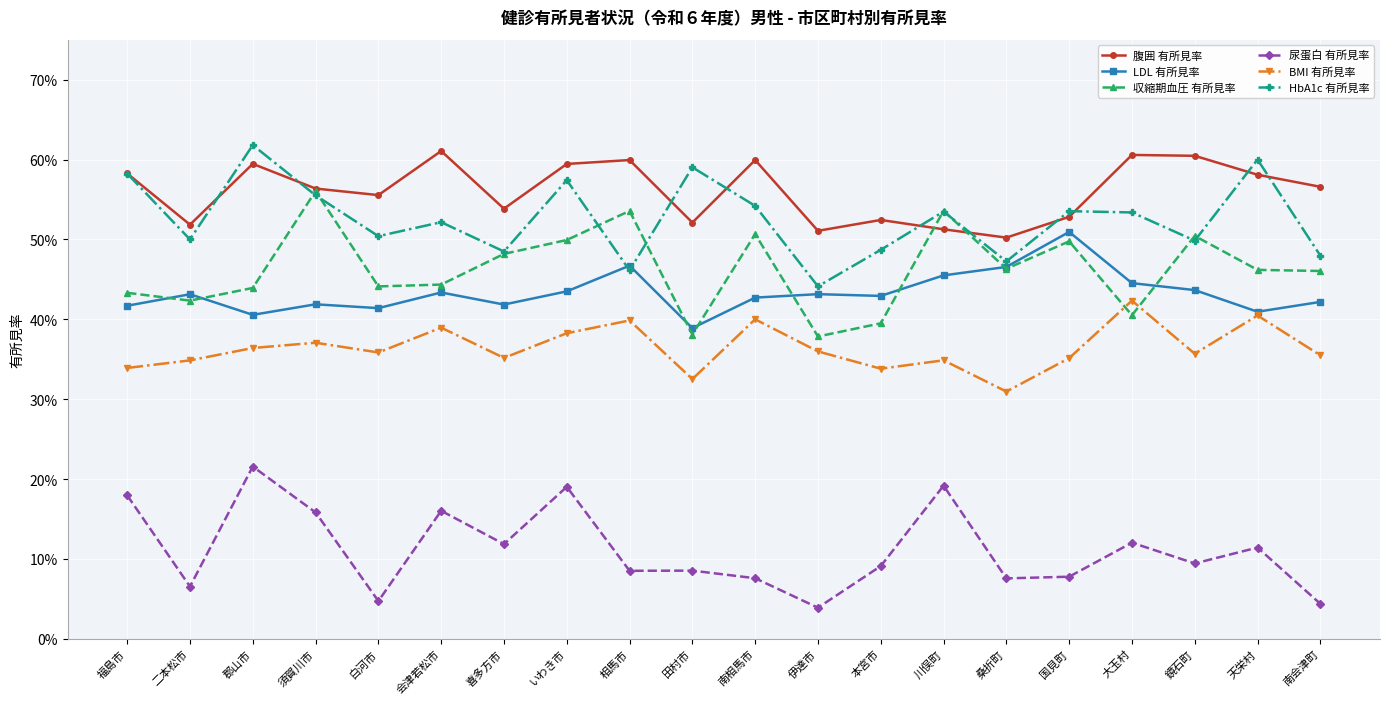

What are all the series names shown in the legend?

腹囲 有所見率, LDL 有所見率, 収縮期血圧 有所見率, 尿蛋白 有所見率, BMI 有所見率, HbA1c 有所見率